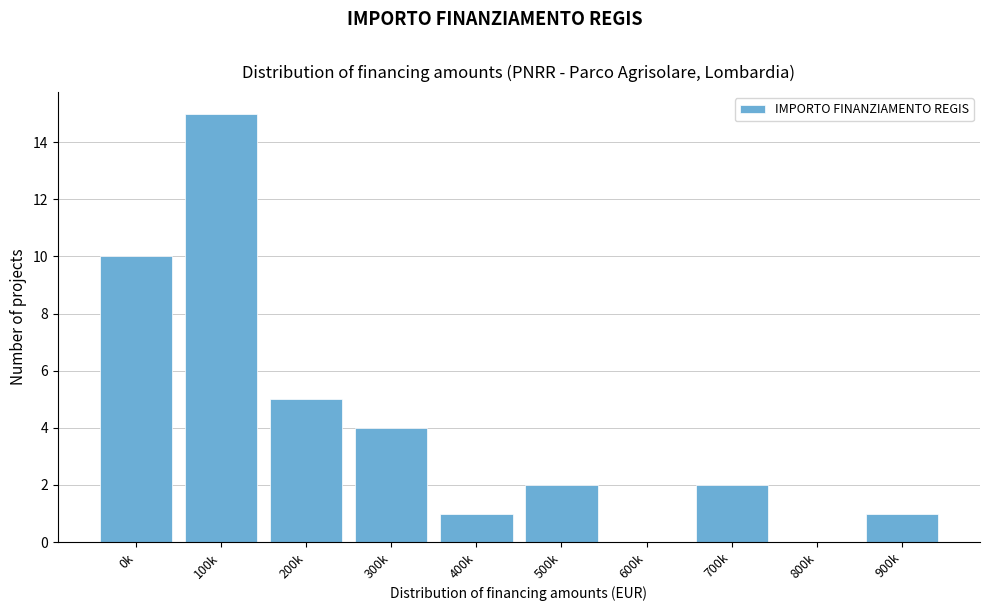

Reading left to right, what are all the values shown in this chart?

0k=10	100k=15	200k=5	300k=4	400k=1	500k=2	600k=0	700k=2	800k=0	900k=1